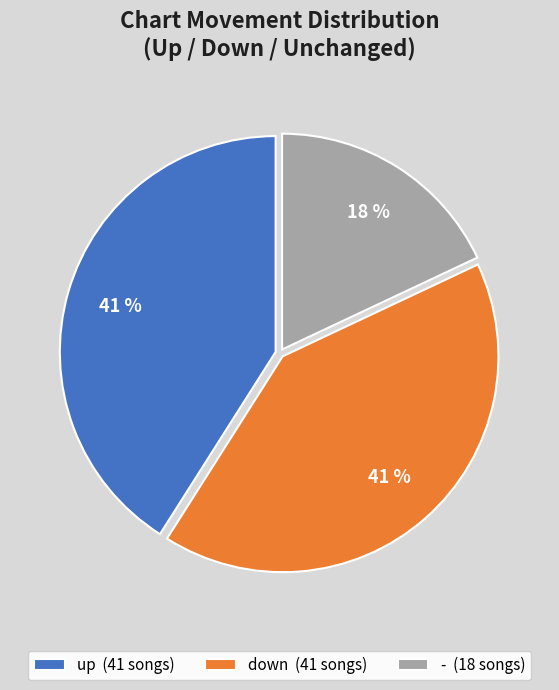

How many segments does this pie chart have?

3